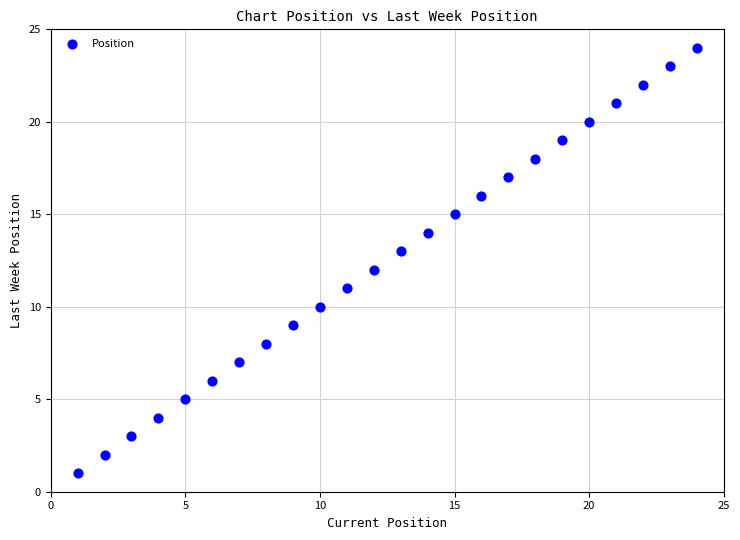

What is the range of Y values (max minus min)?

23